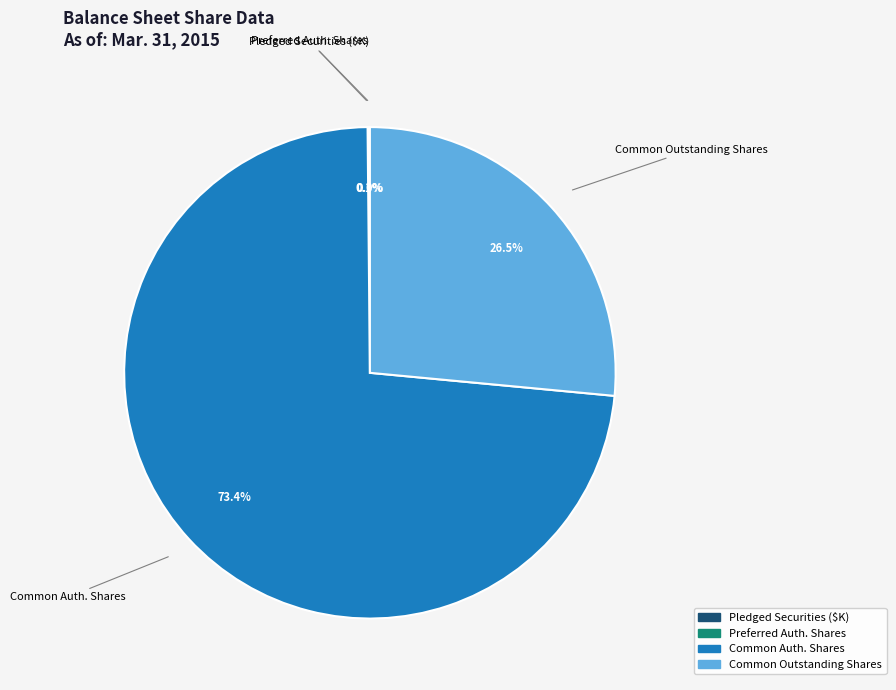

Does any single category account for the majority?

Yes